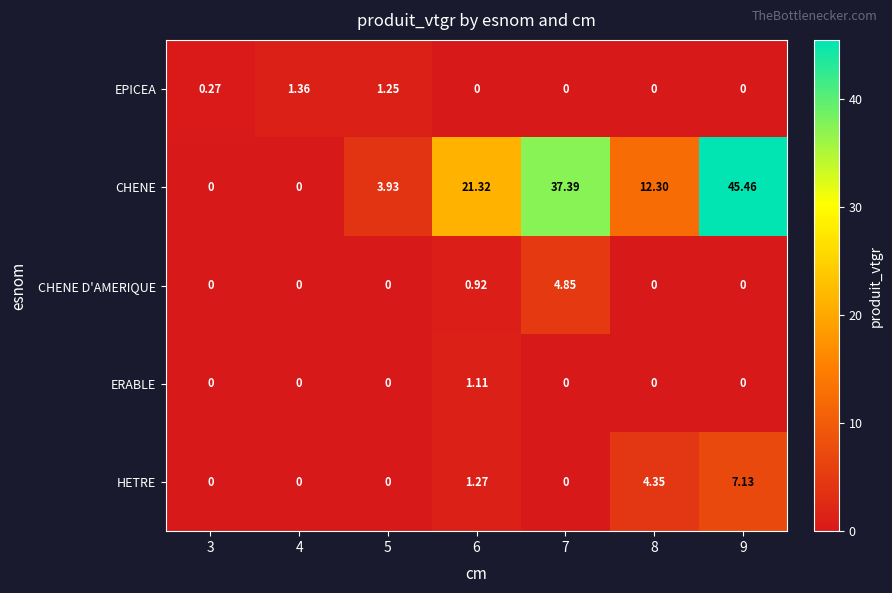

Which series has the largest range (max minus min)?

CHENE